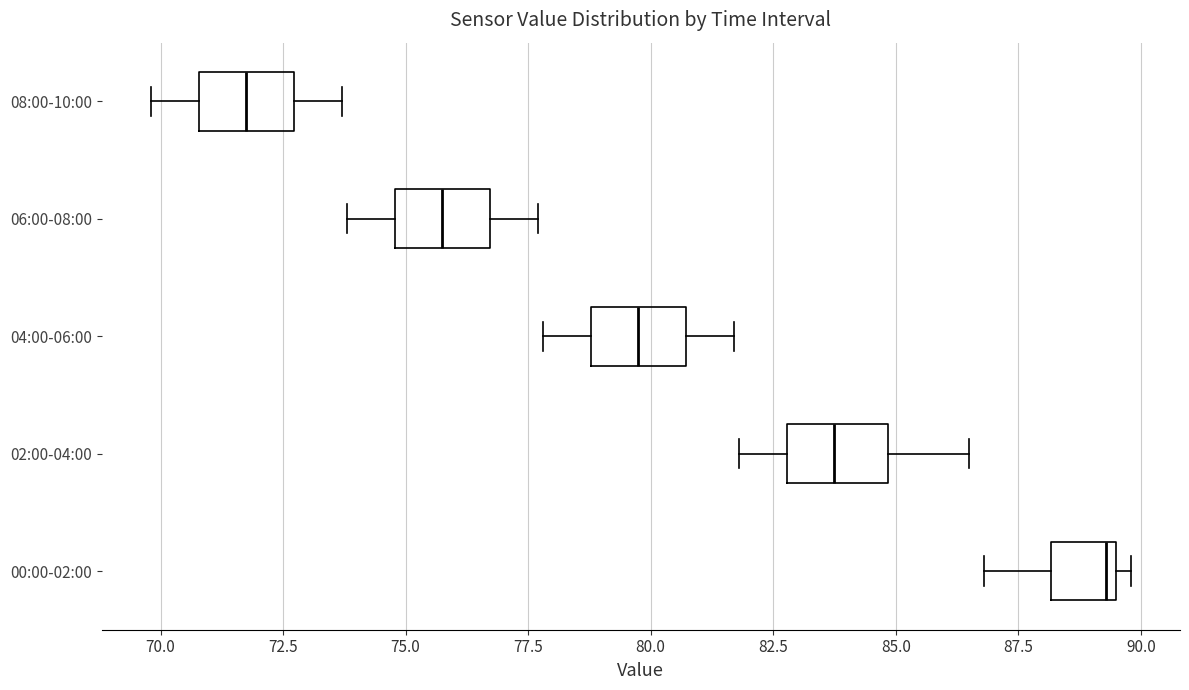

Which box's median line is the furthest to the right?

00:00-02:00